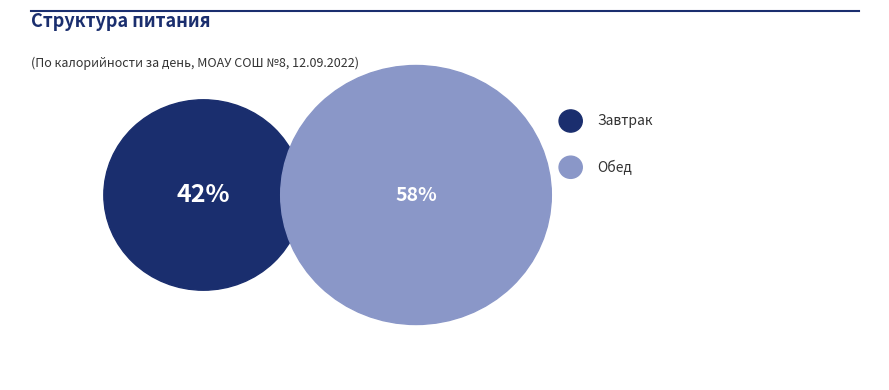

To the nearest percent, what portion does Обед represent?

58%